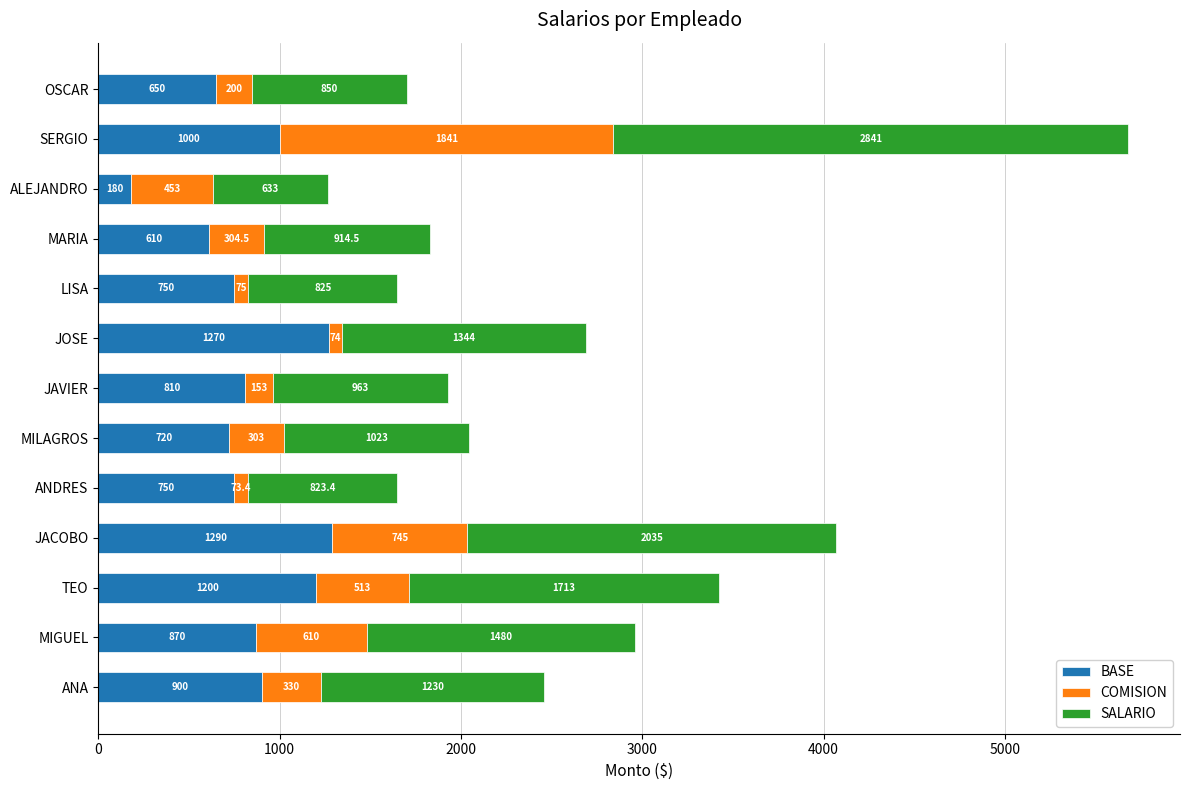

What is the spread (max minus min) of values at TEO?

1200.0